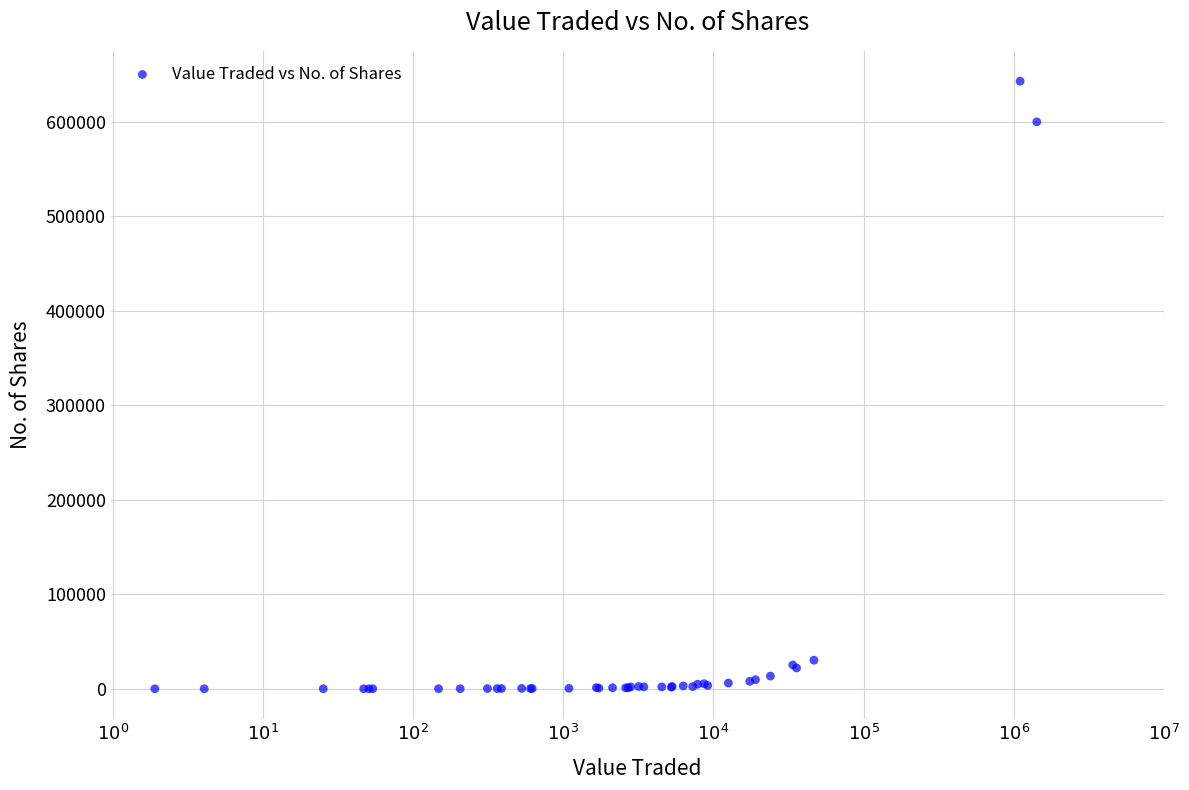

What Y value in the scatter plot is closest to 321560?

600108